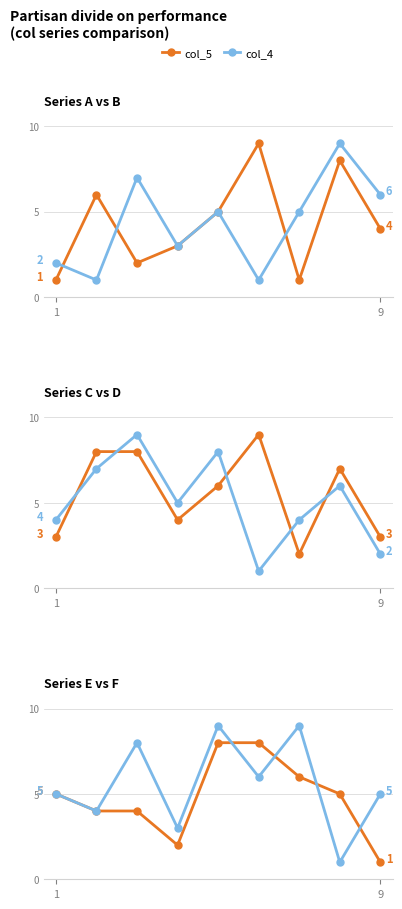

Which series has the largest range (max minus min)?

col_5